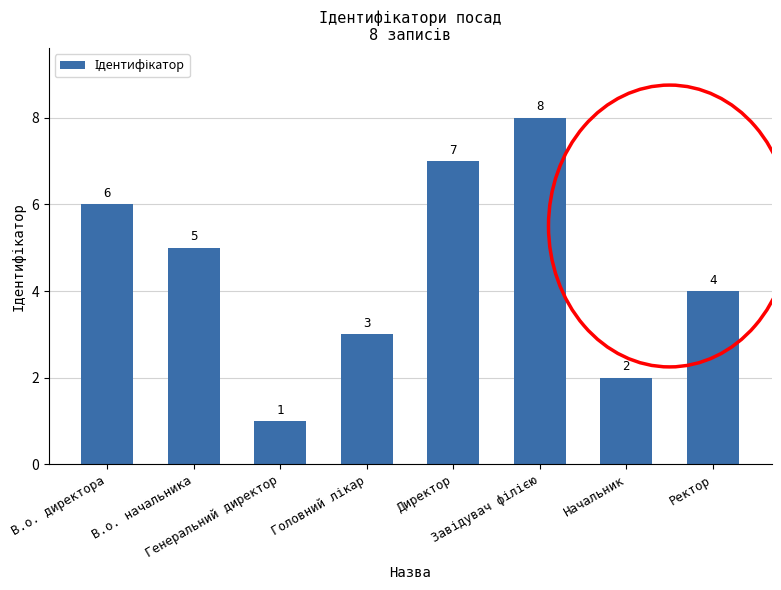

What is the greatest value displayed?

8